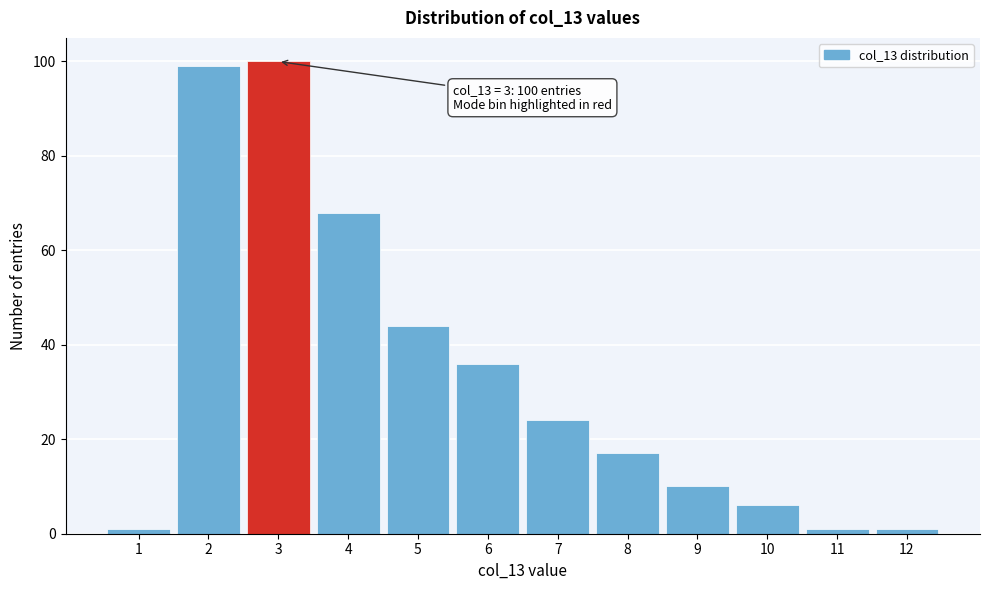

Reading right to left, transcribe all the data shown in this chart.

12=1	11=1	10=6	9=10	8=17	7=24	6=36	5=44	4=68	3=100	2=99	1=1